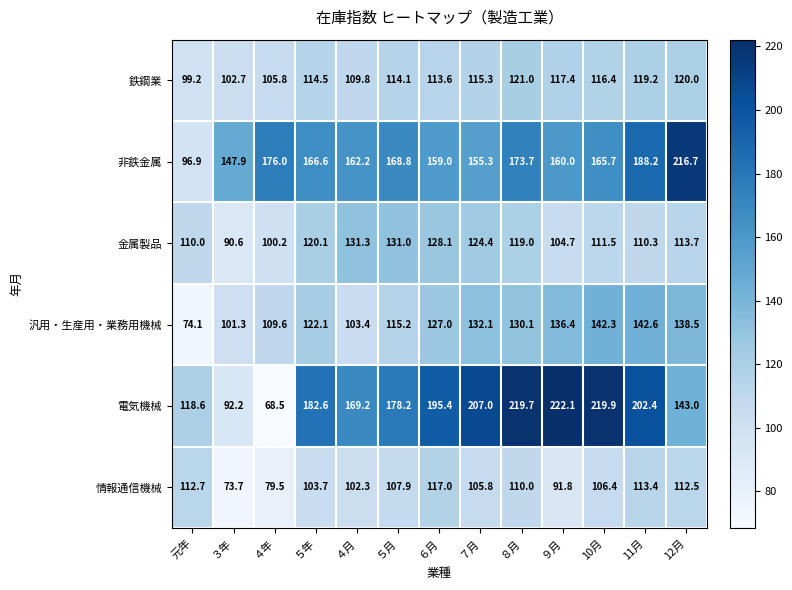

Which series changed the most between ３年 and ４月?

電気機械